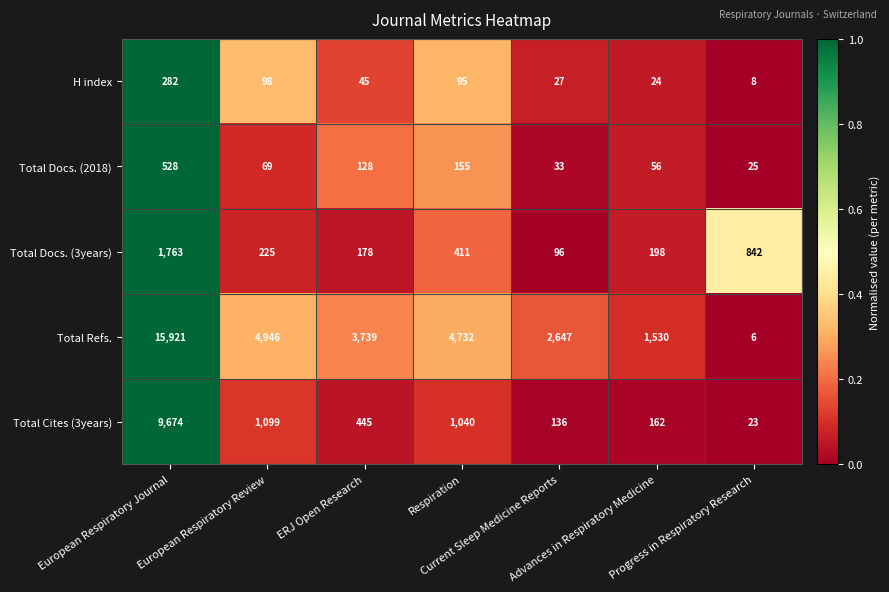

At which category is the sum across all series the highest?

European Respiratory Journal